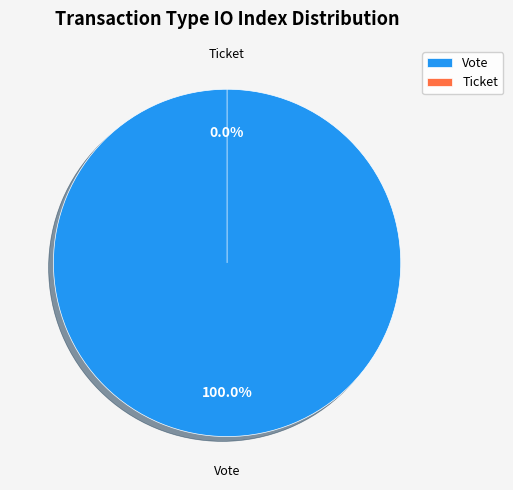

Is there any slice that represents more than half of the pie?

Yes